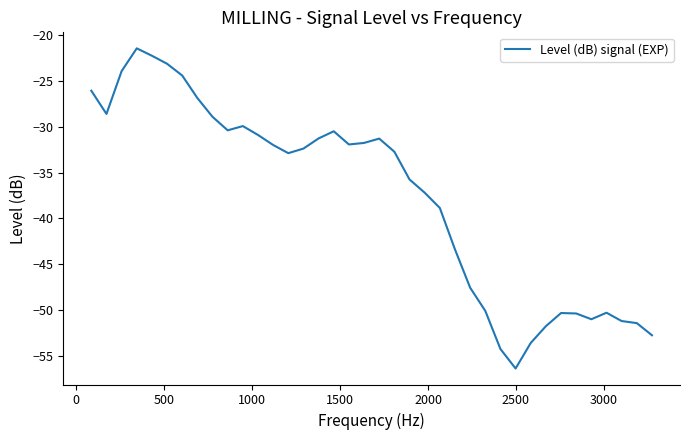

What is the difference between the maximum and minimum values?

34.9